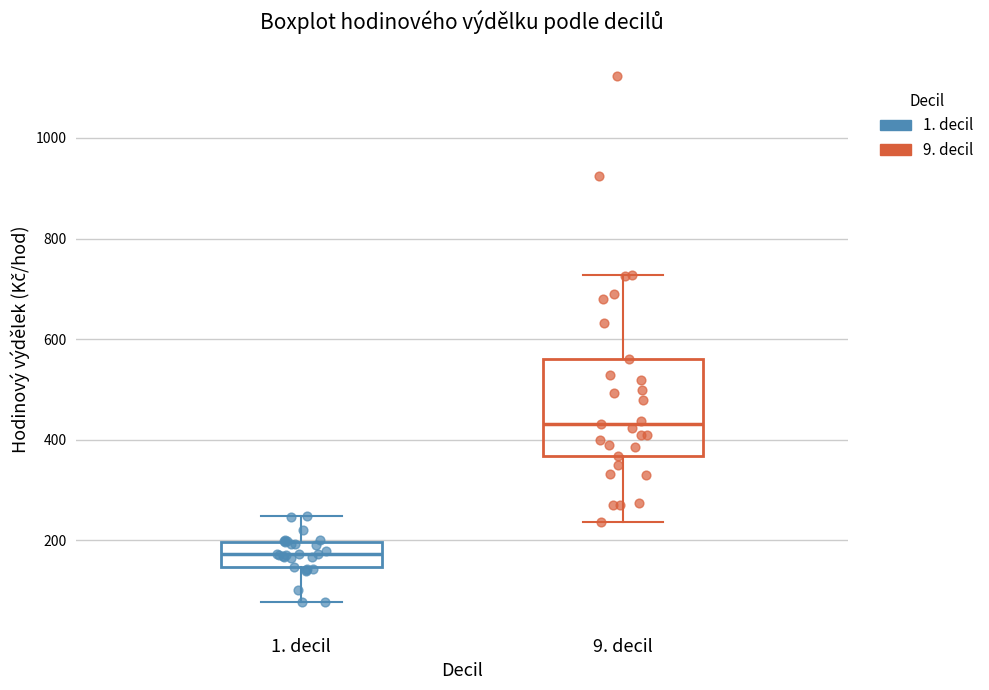

Reading left to right, read every box against the y-axis: the position of its median line, the range the box covers, and the ends of its whiskers. The values are not printed on the chart, so give them approximately, as read against the axis.

1. decil: median 180, box 140 to 200, whiskers 80 to 240
9. decil: median 440, box 360 to 560, whiskers 240 to 720